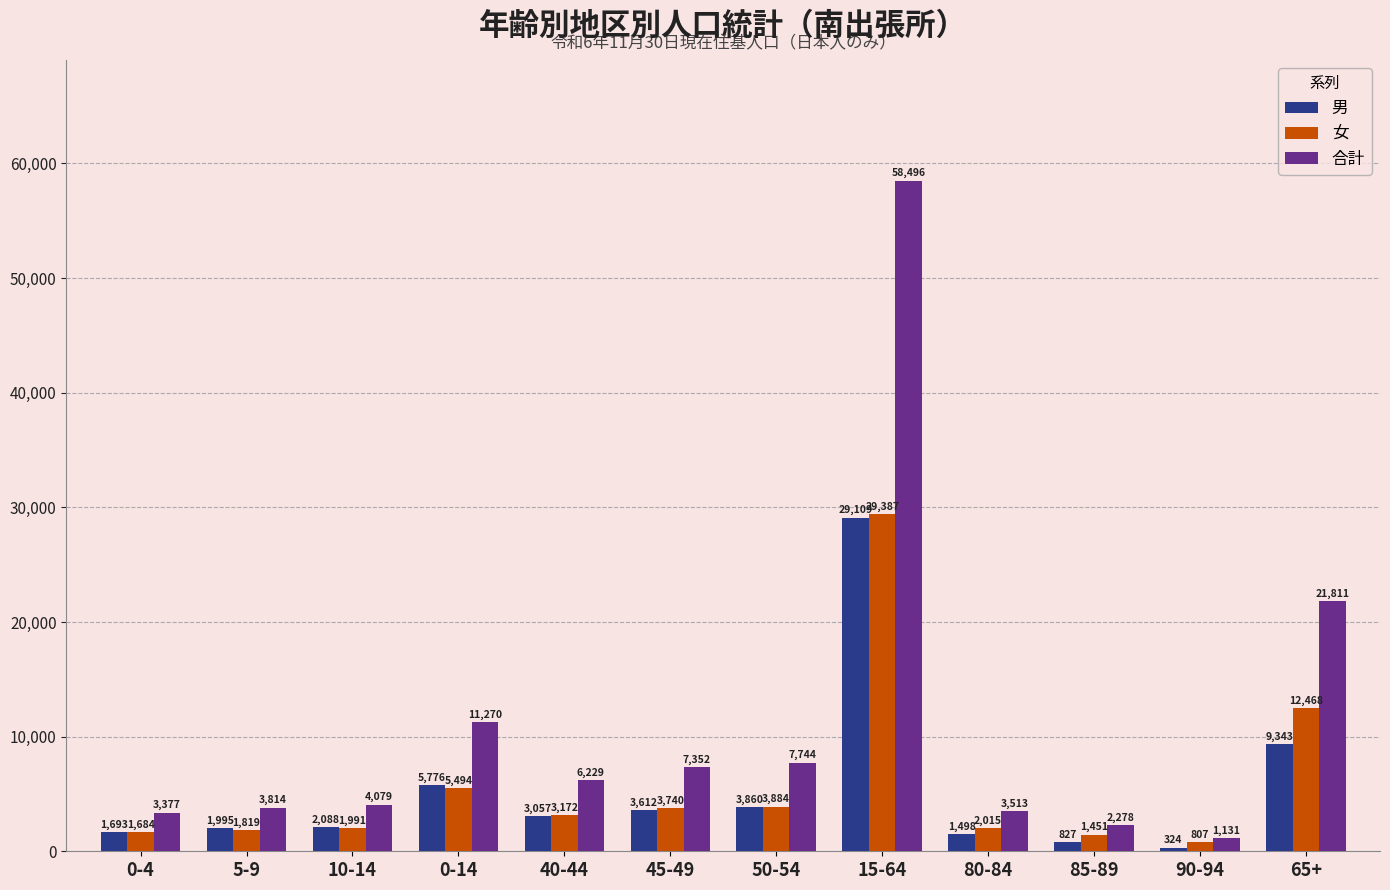

What is the sum of the 男 values at 40-44 and 0-4?

4750